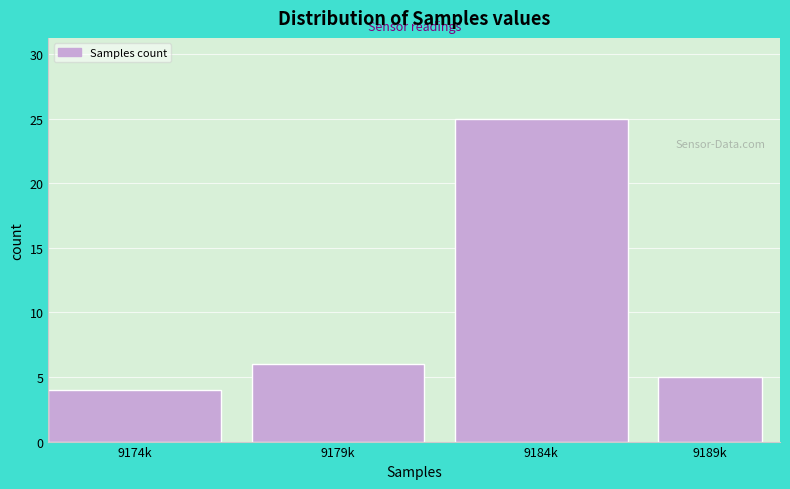

Reading right to left, transcribe all the data shown in this chart.

9189k=5	9184k=25	9179k=6	9174k=4